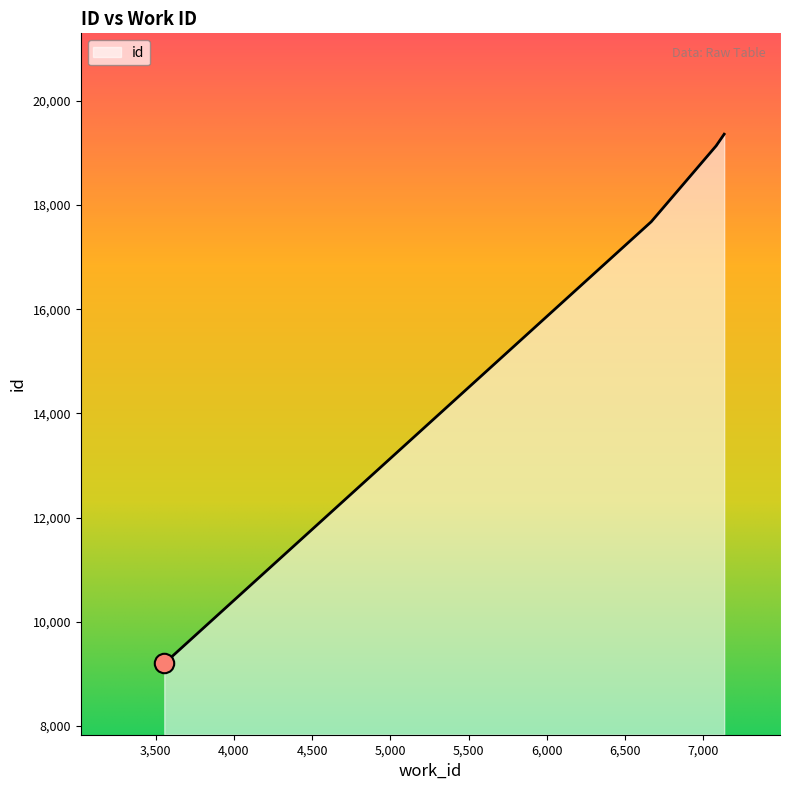

List the labels in order of value, largest first.

7133, 7084, 7084, 7084, 6667, 3582, 3580, 3577, 3576, 3556